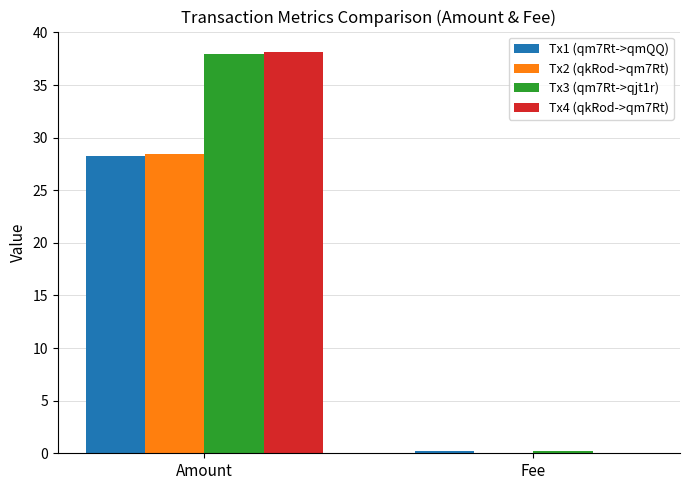

How many groups of bars are there?

2